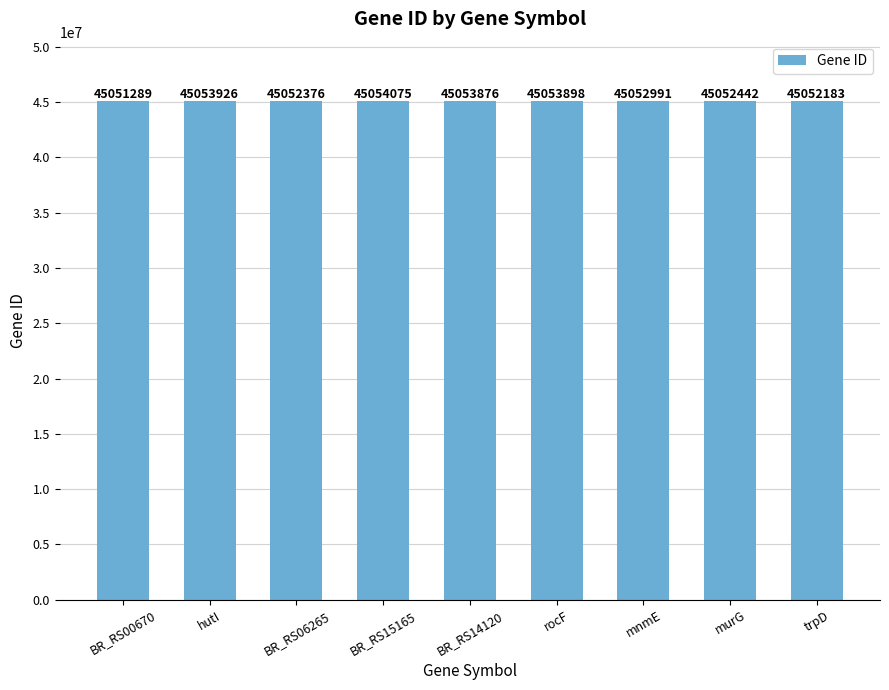

What is the label of the 5th bar from the left?

BR_RS14120